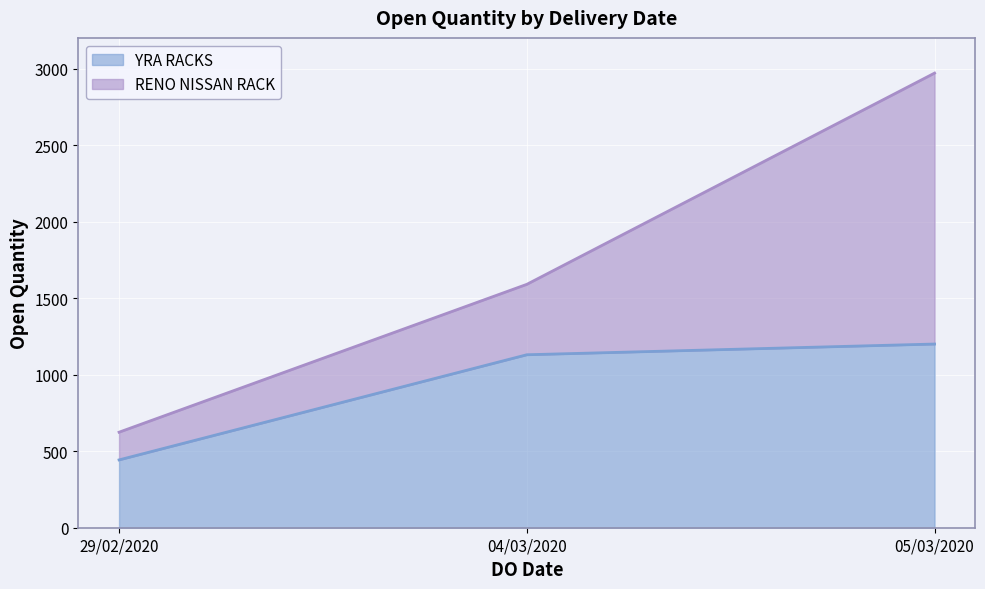

At which label is the value closest to 821?

04/03/2020